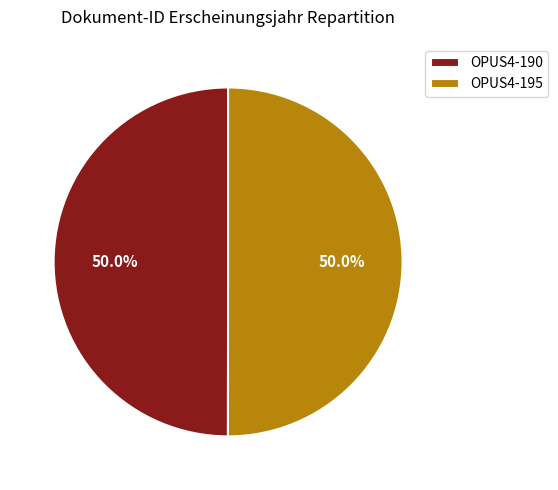

To the nearest percent, what is the combined percentage of OPUS4-190 and OPUS4-195?

100%